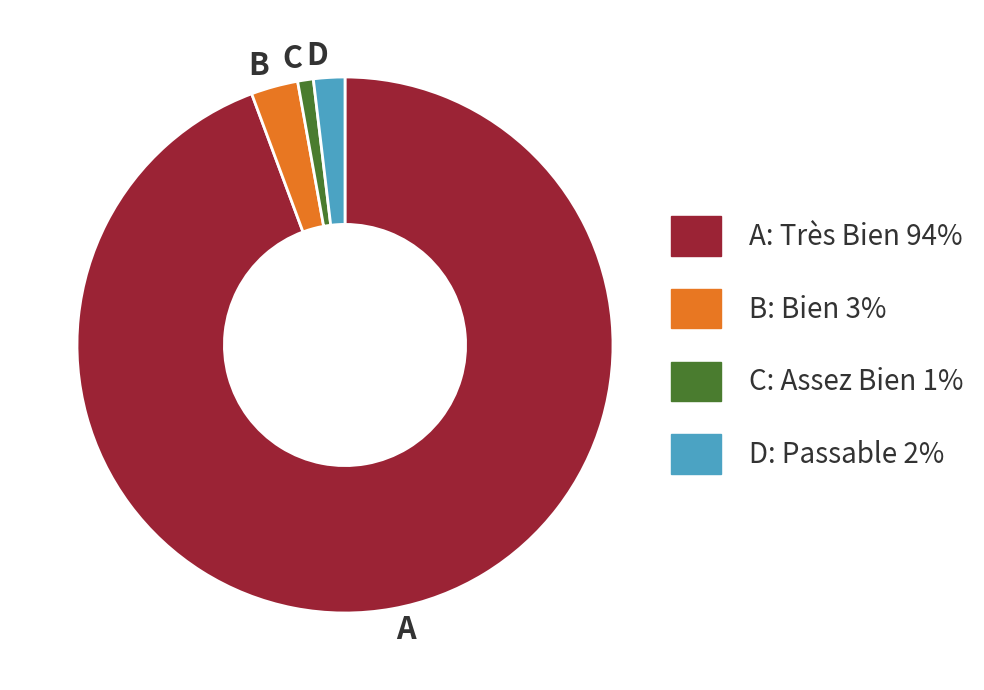

Rank the categories by value from lowest to highest.

C, D, B, A